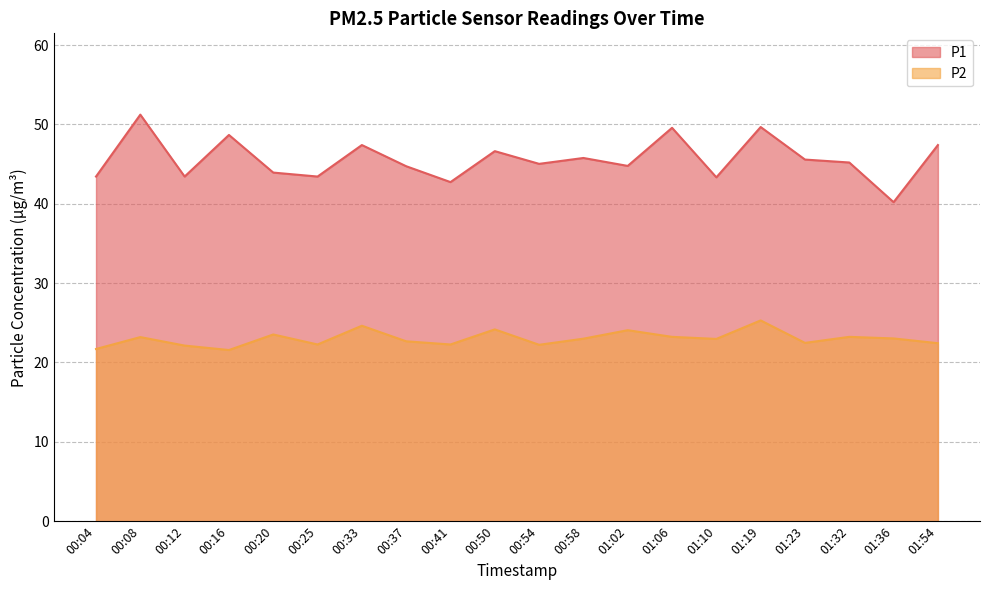

What is the smallest value displayed?

21.6